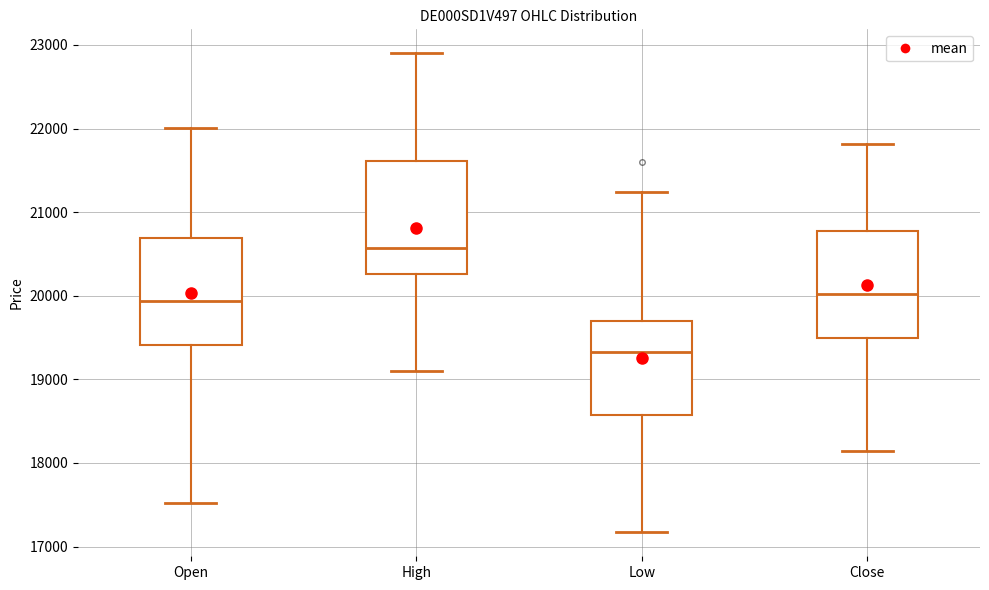

Reading left to right, transcribe this box plot: for each box, give where its median line is, the range the box spans, and where its two whiskers end, as read against the y-axis. The values are not printed on the chart, so give them approximately, as read against the axis.

Open: median 19900, box 19400 to 20700, whiskers 17500 to 22000
High: median 20600, box 20300 to 21600, whiskers 19100 to 22900
Low: median 19300, box 18600 to 19700, whiskers 17200 to 21200
Close: median 20000, box 19500 to 20800, whiskers 18100 to 21800